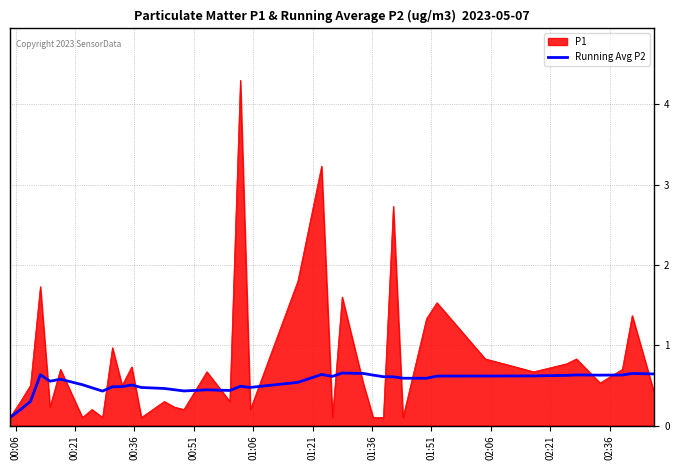

Rank the series by their maximum value, from lowest to highest.

Running Avg P2, P1